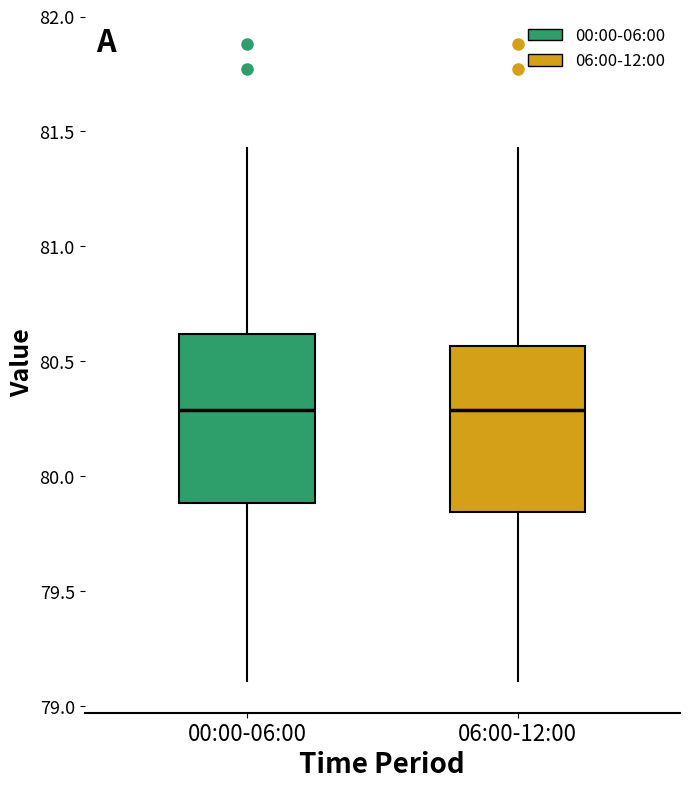

Where does the median line of the box for 00:00-06:00 sit on the y-axis? The values are not printed on the chart, so give them approximately, as read against the axis.

80.30